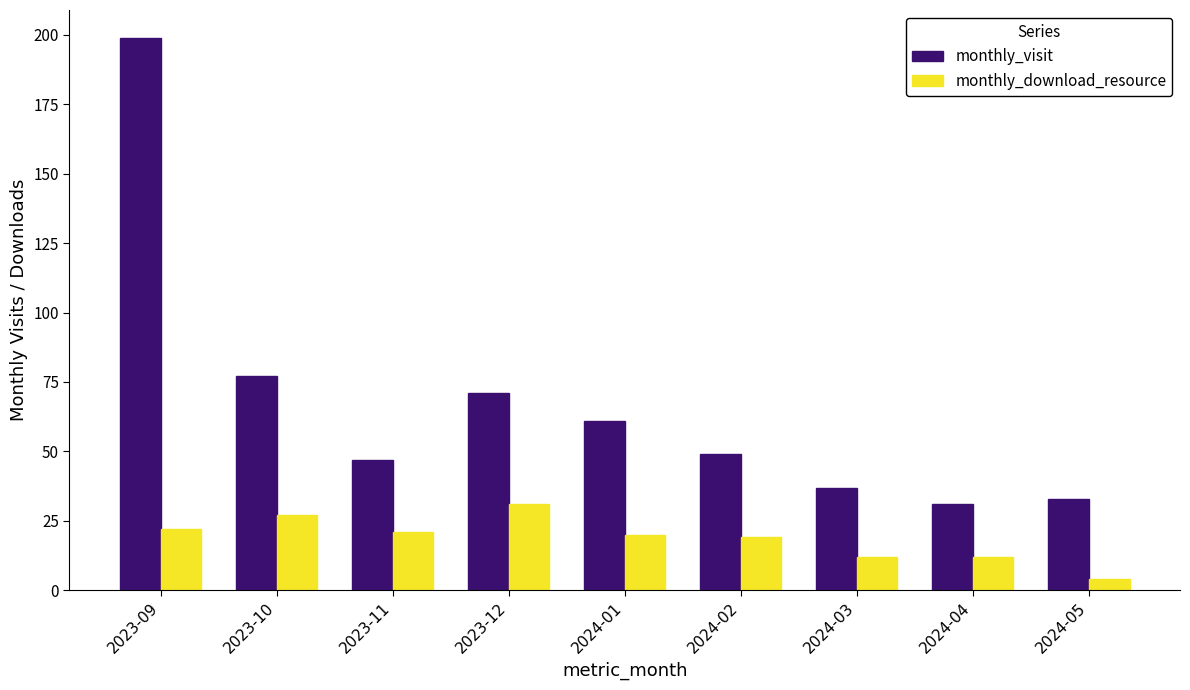

Which category has the highest value across all series?

2023-09